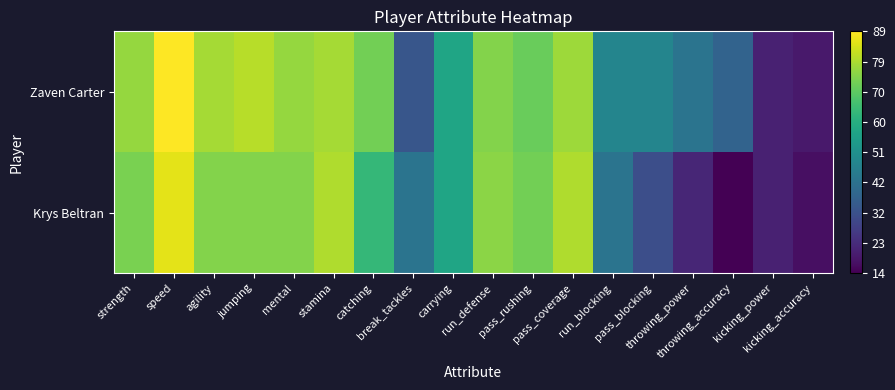

What is the spread (max minus min) of values at catching?

9